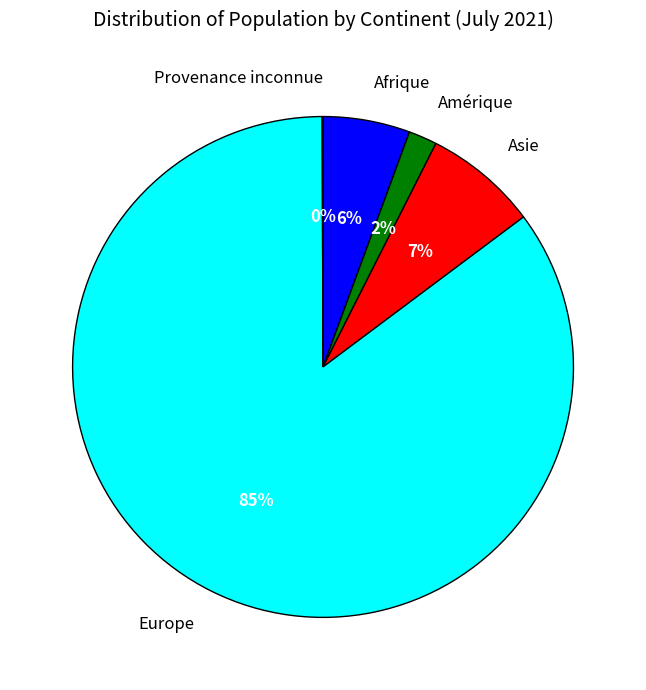

Does Europe account for over 50% of the chart?

Yes